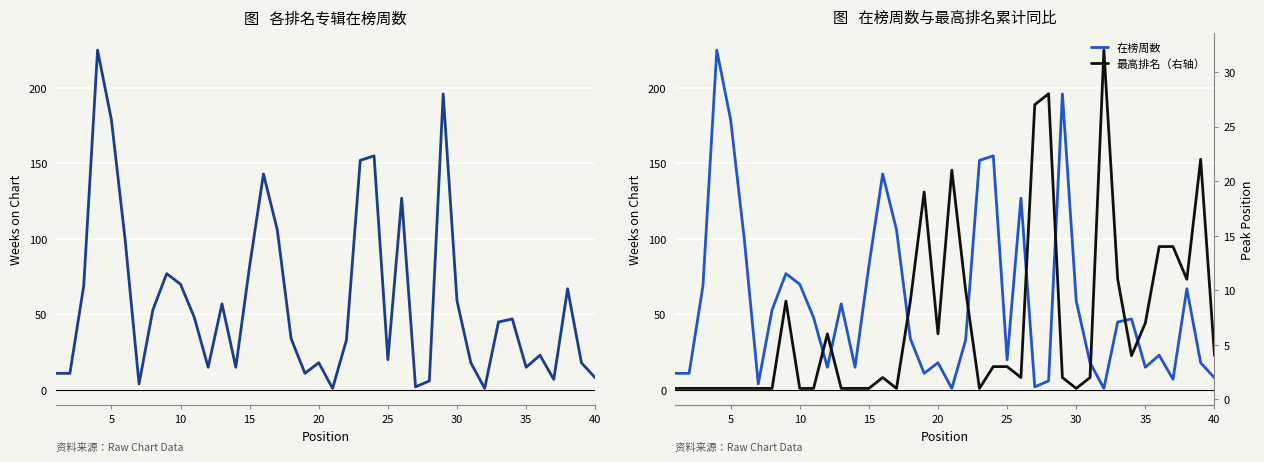

What is the difference between the second highest and minimum values in the 最高排名（右轴） series?

27